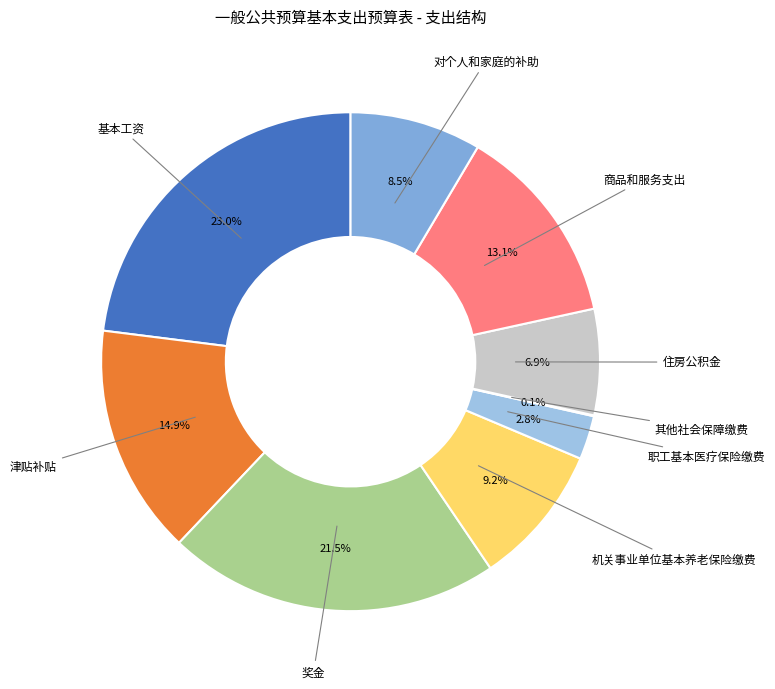

Does any single category account for the majority?

No